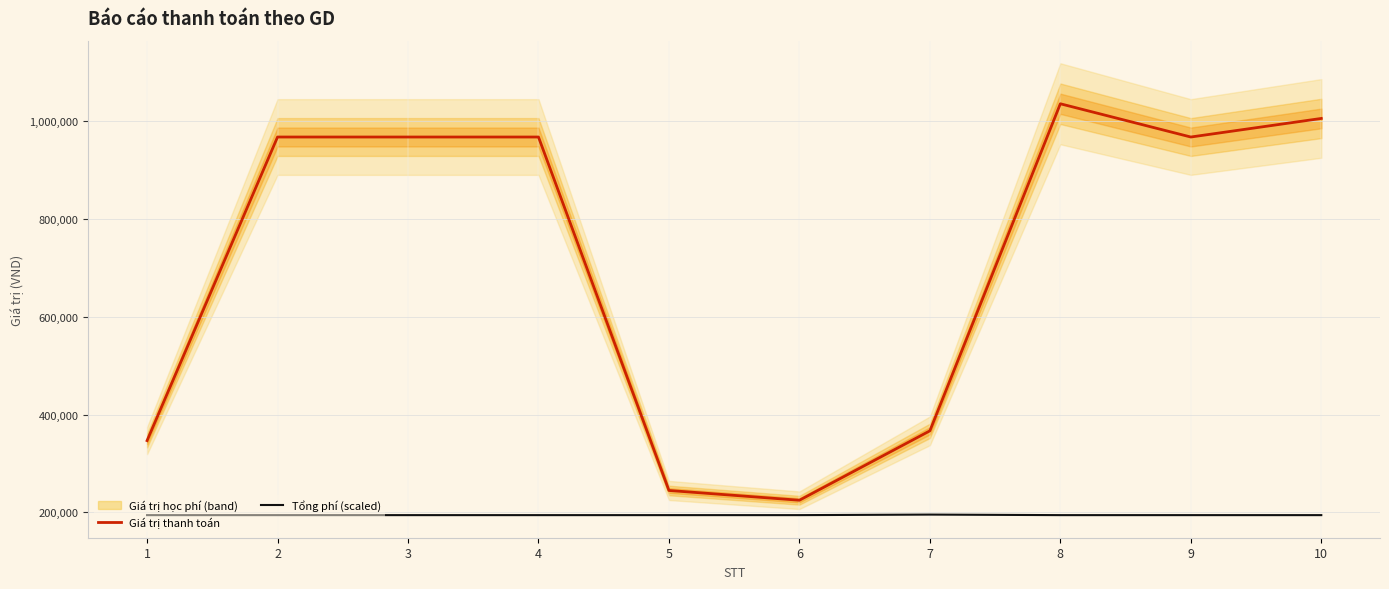

True or false: Tổng phí (scaled) and Giá trị thanh toán cross at least once.

False